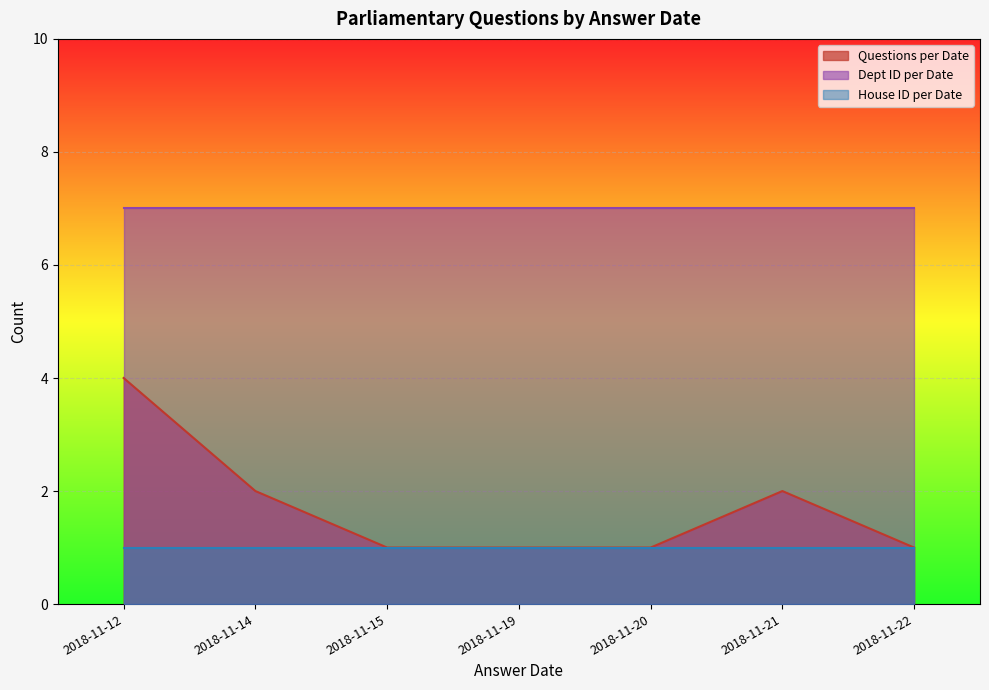

The Dept ID per Date series shows 9 at 2018-11-19. True or false?

False